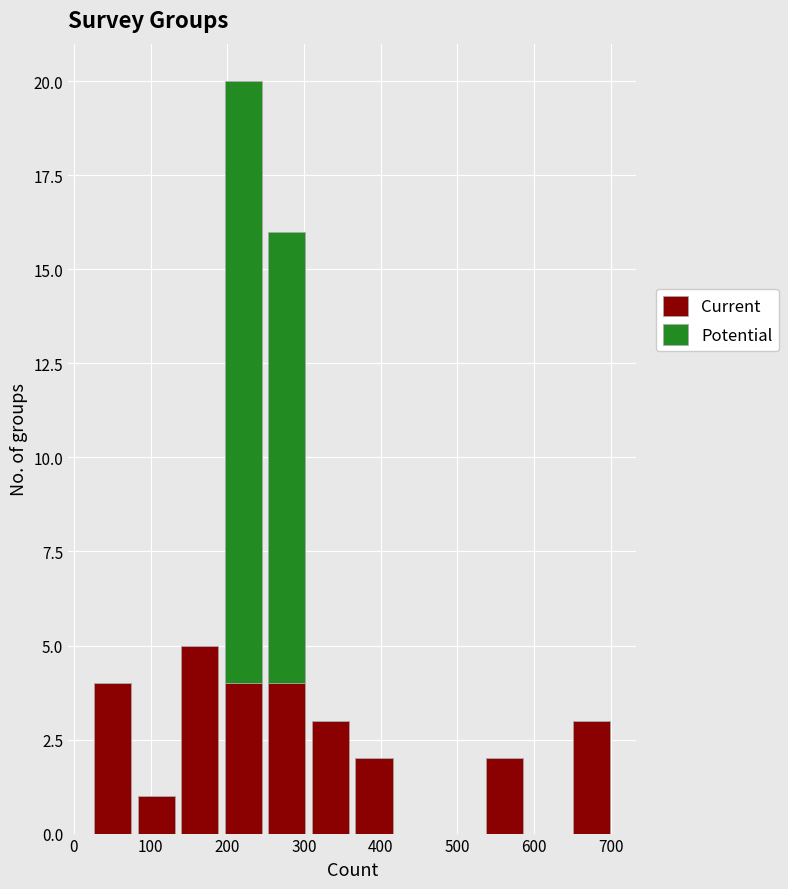

Reading left to right, list every stacked bar in this chart as the range it spans on the x-axis followed by its total height. Neither the bar edges nor the heights are printed on the chart, so give them approximately, as read against the axes.

20 to 80: 4
80 to 140: 1
140 to 190: 5
190 to 250: 20
250 to 310: 16
310 to 360: 3
360 to 420: 2
420 to 480: 0
480 to 530: 0
530 to 590: 2
590 to 650: 0
650 to 700: 3